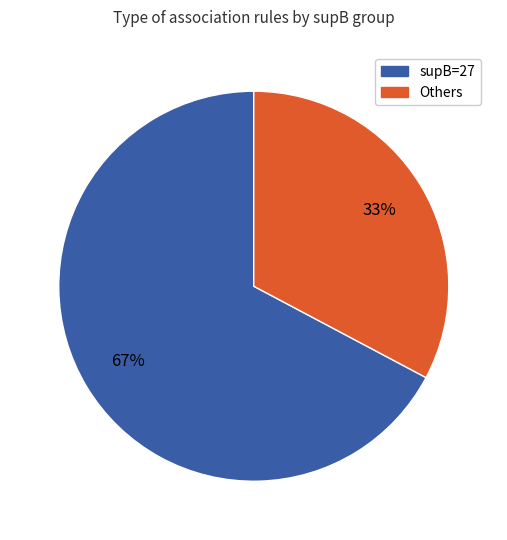

How many segments does this pie chart have?

2